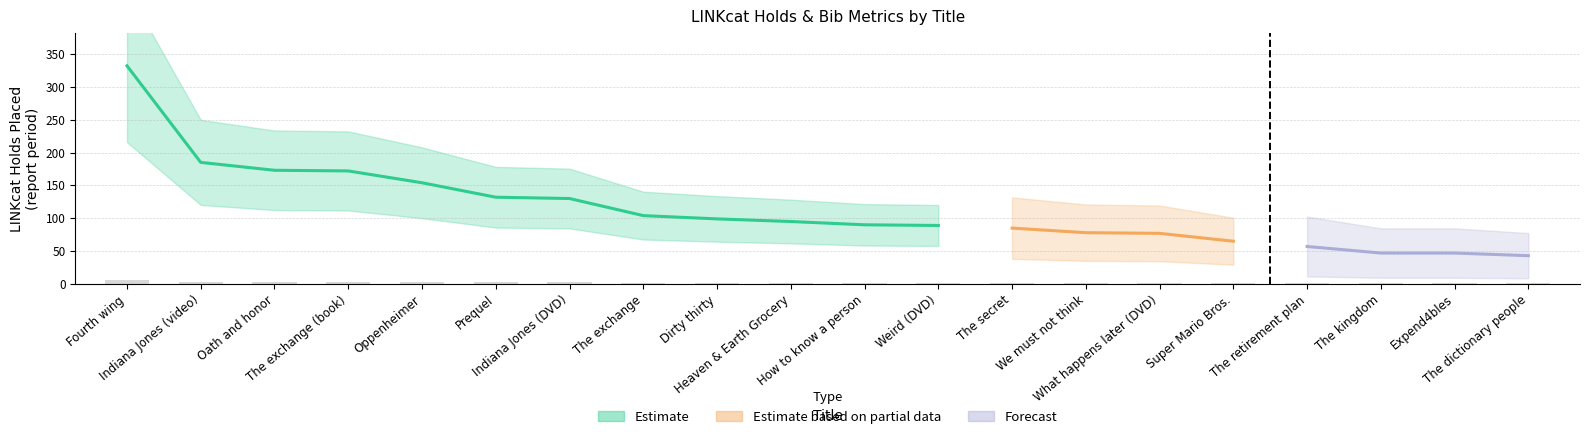

Where does the data first go above 1?

Fourth wing